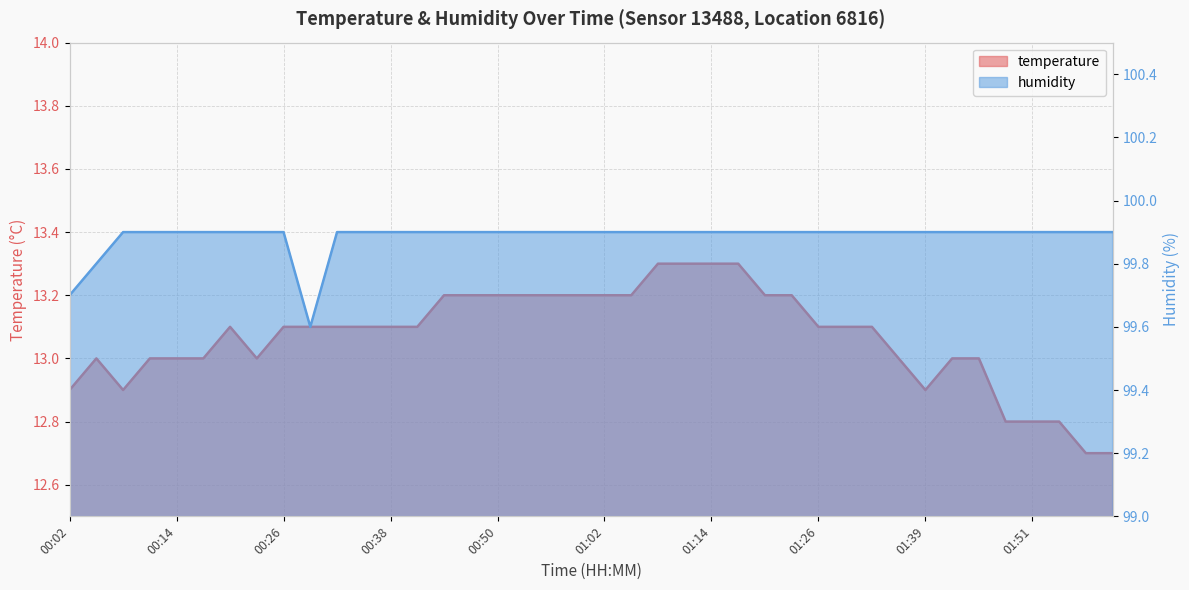

What is the highest value of the humidity series?

99.9